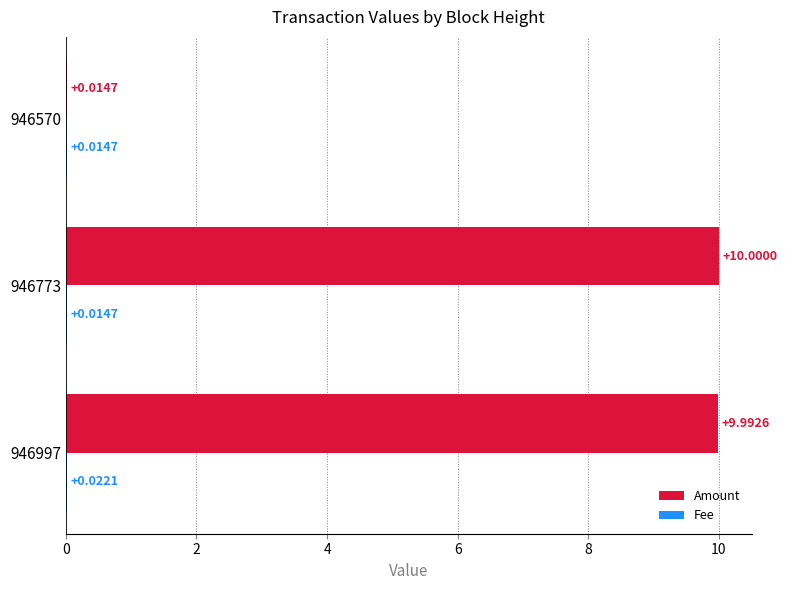

Between 946773 and 946570, which series saw the biggest shift?

Amount